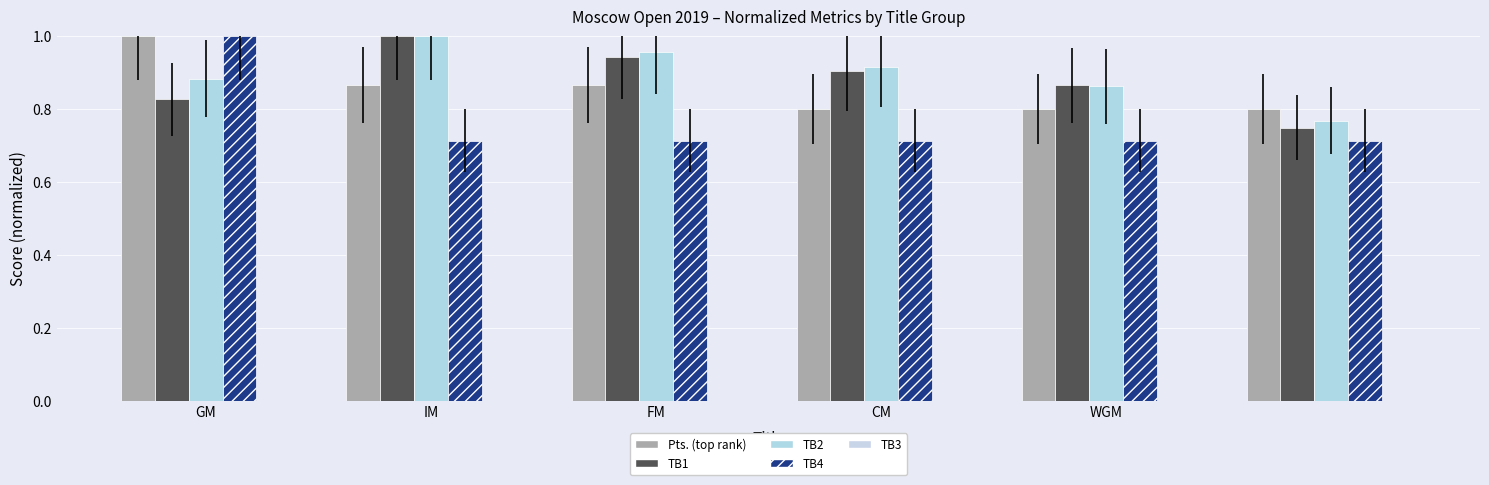

Are the bars grouped side by side (vs. stacked)?

Yes